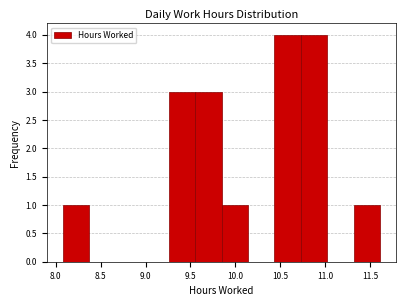

Reading left to right, transcribe this chart: for each bar, give the range it covers on the x-axis and its height. Neither the bar edges nor the heights are printed on the chart, so give them approximately, as read against the axes.

8.10 to 8.35: 1
8.35 to 8.65: 0
8.65 to 8.95: 0
8.95 to 9.25: 0
9.25 to 9.55: 3
9.55 to 9.85: 3
9.85 to 10.15: 1
10.15 to 10.45: 0
10.45 to 10.75: 4
10.75 to 11.00: 4
11.00 to 11.30: 0
11.30 to 11.60: 1